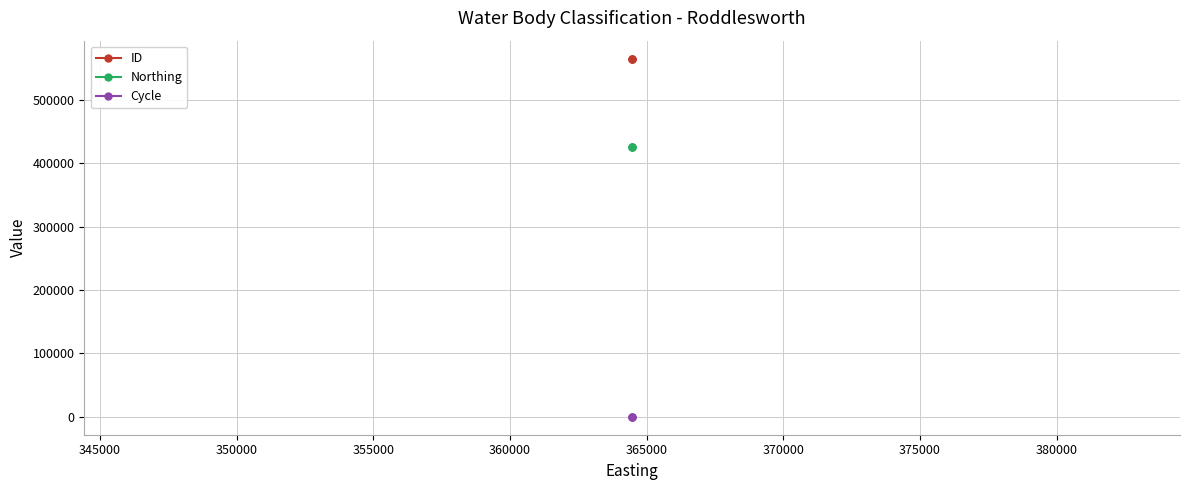

At 340000, list the series in order from smallest to largest.

Cycle, Northing, ID